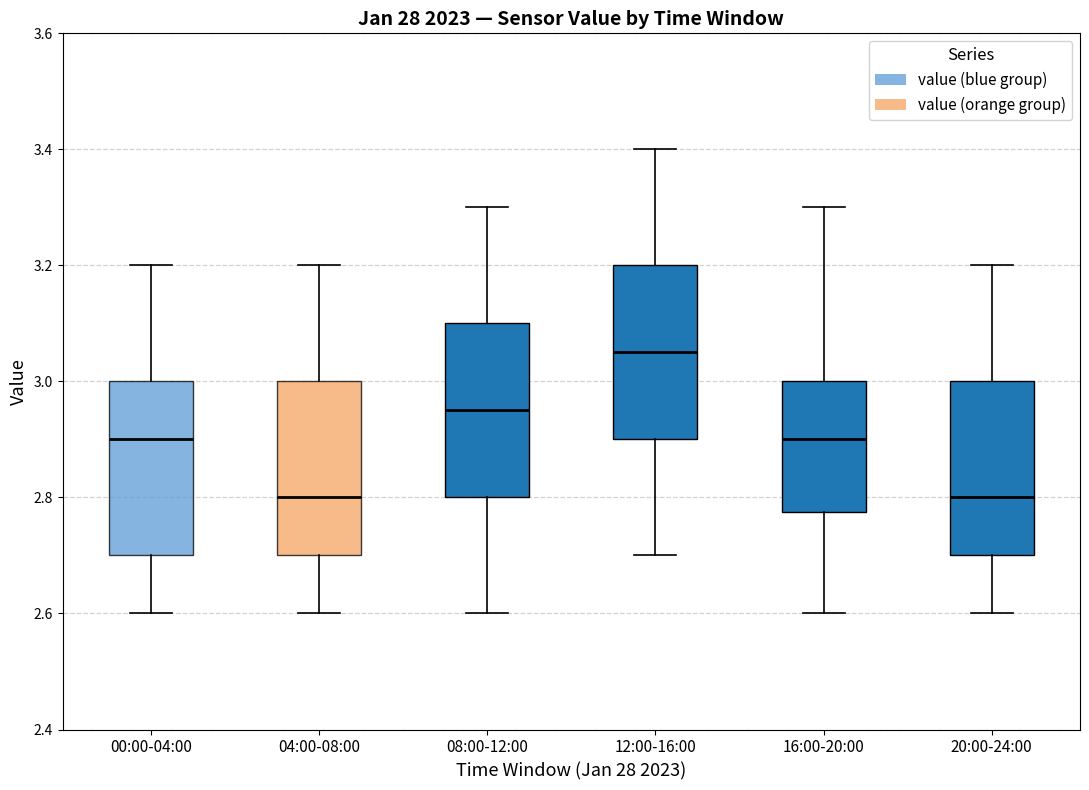

Reading left to right, transcribe this box plot: for each box, give where its median line is, the range the box spans, and where its two whiskers end, as read against the y-axis. The values are not printed on the chart, so give them approximately, as read against the axis.

00:00-04:00: median 2.90, box 2.70 to 3.00, whiskers 2.60 to 3.20
04:00-08:00: median 2.80, box 2.70 to 3.00, whiskers 2.60 to 3.20
08:00-12:00: median 2.96, box 2.80 to 3.10, whiskers 2.60 to 3.30
12:00-16:00: median 3.06, box 2.90 to 3.20, whiskers 2.70 to 3.40
16:00-20:00: median 2.90, box 2.78 to 3.00, whiskers 2.60 to 3.30
20:00-24:00: median 2.80, box 2.70 to 3.00, whiskers 2.60 to 3.20